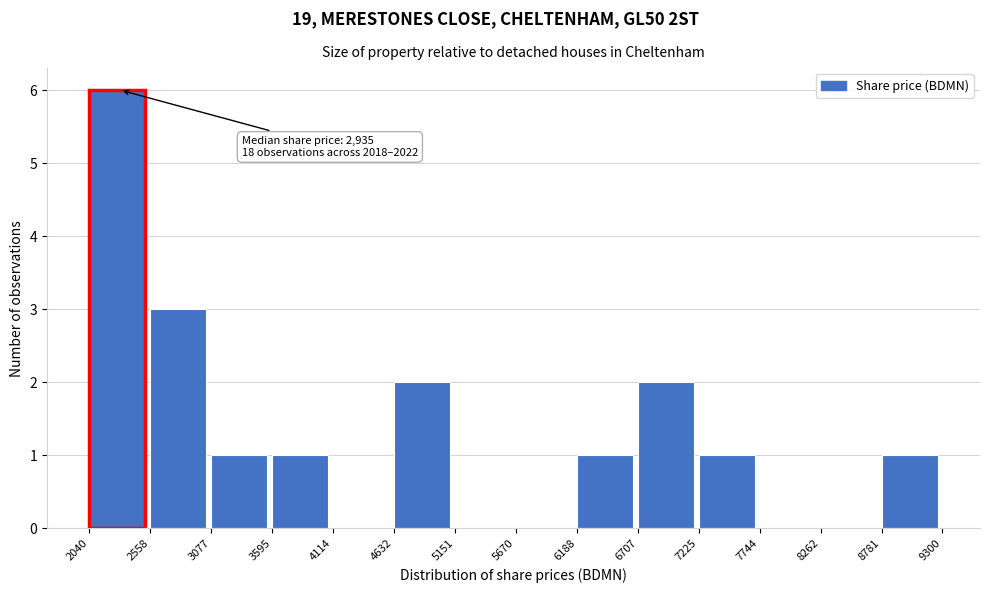

Over which range of the x-axis is the bar tallest?

2040 to 2558